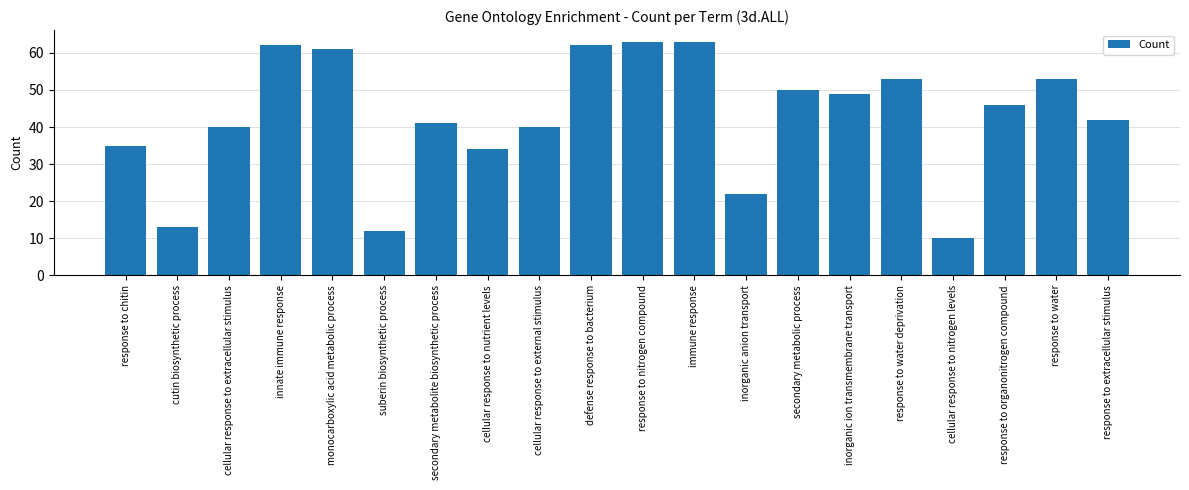

The chart shows a value of 53 at response to water. True or false?

True